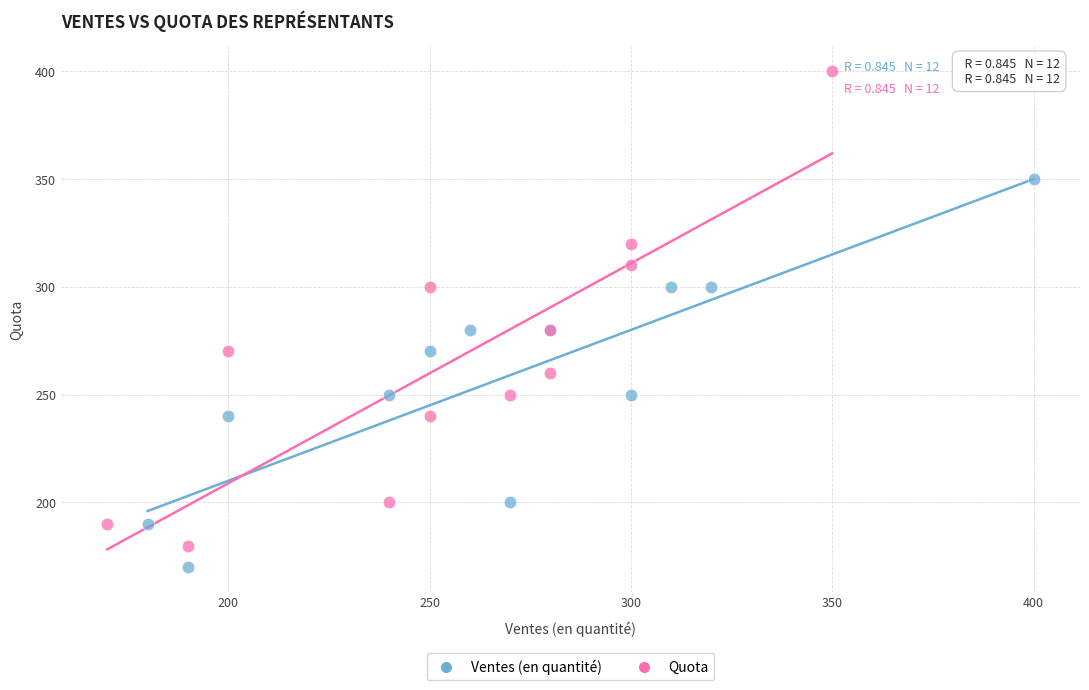

Which series has the largest Y range (max minus min)?

Quota